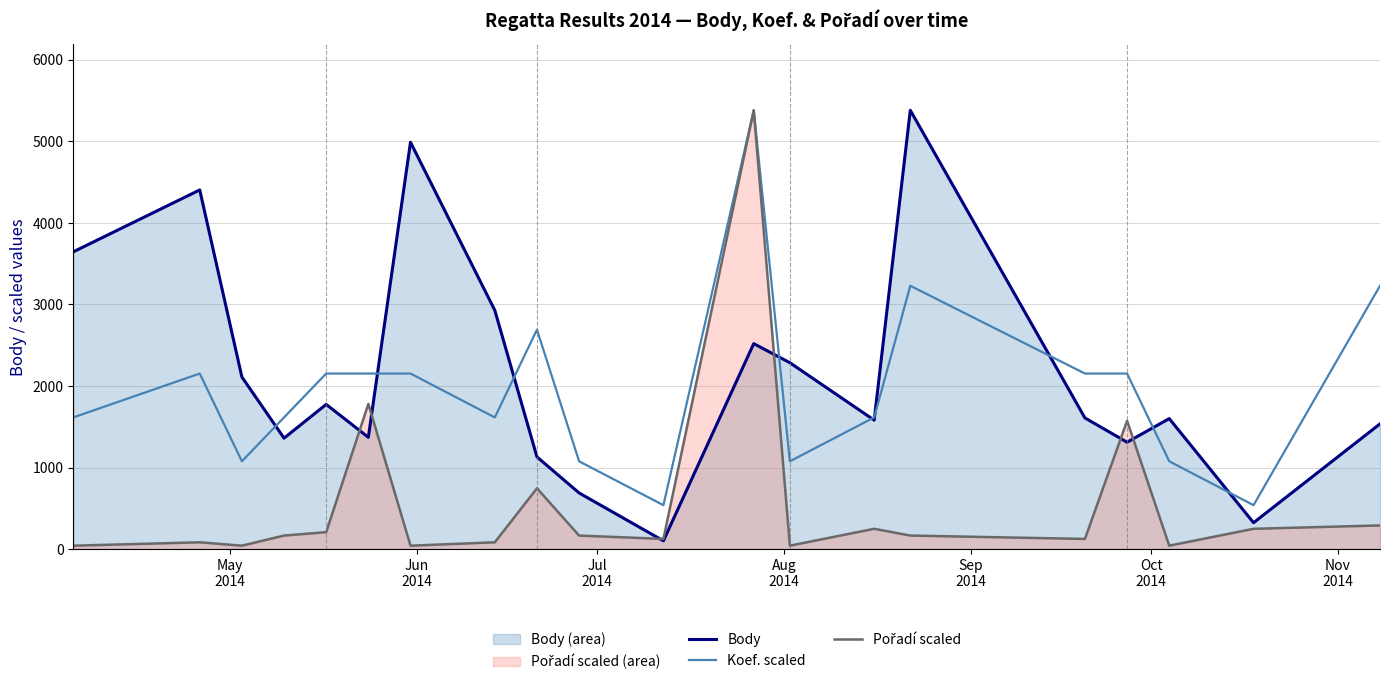

After their last crossing, which series has the higher values: Body or Pořadí scaled?

Body